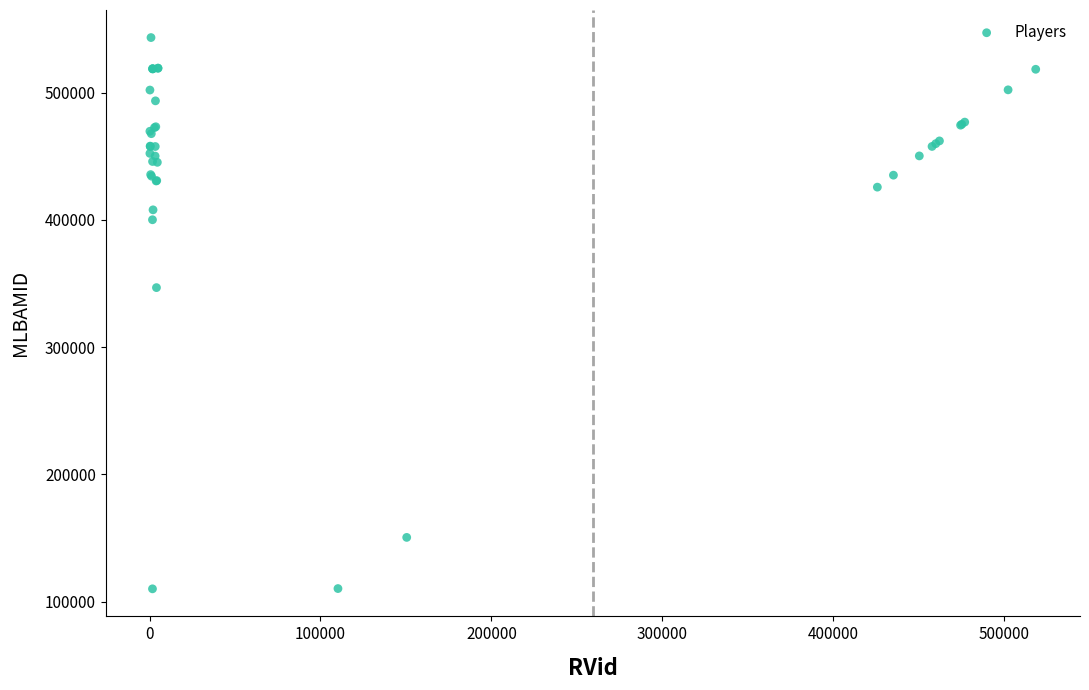

What Y value in the scatter plot is closest to 326684?

346793